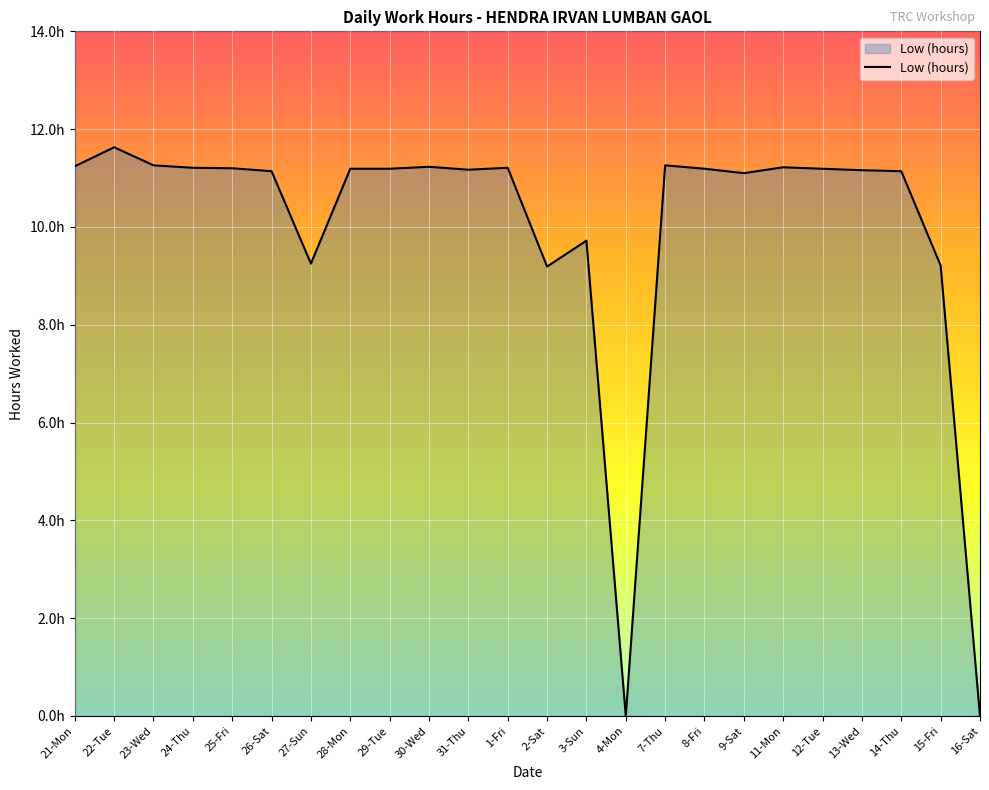

Between 23-Wed and 22-Tue, which is larger?

22-Tue